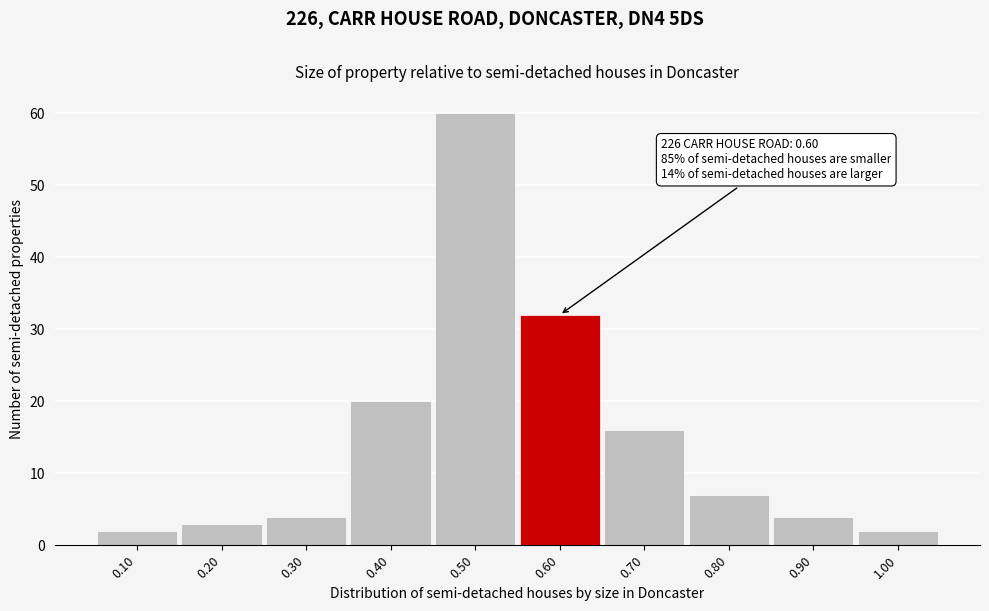

Which range on the x-axis has the tallest bar?

0.45 to 0.55